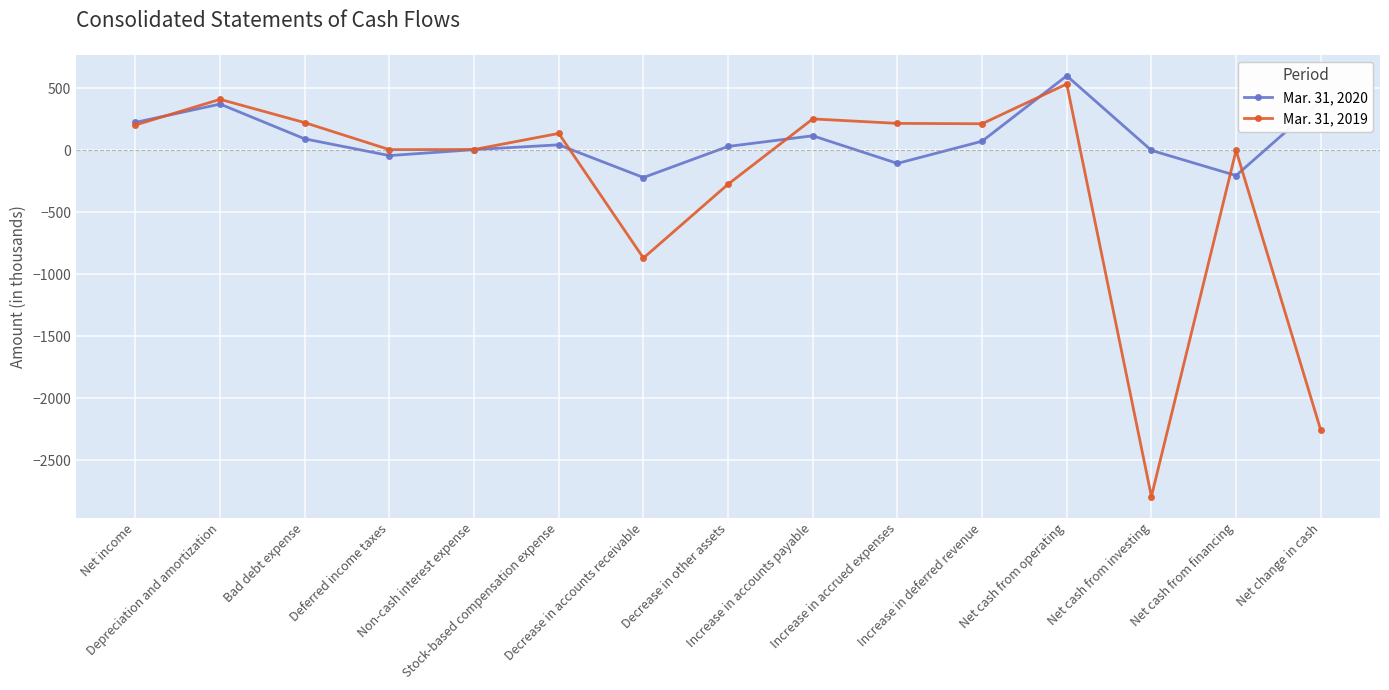

The value of Mar. 31, 2020 at Net cash from investing is 261. True or false?

False